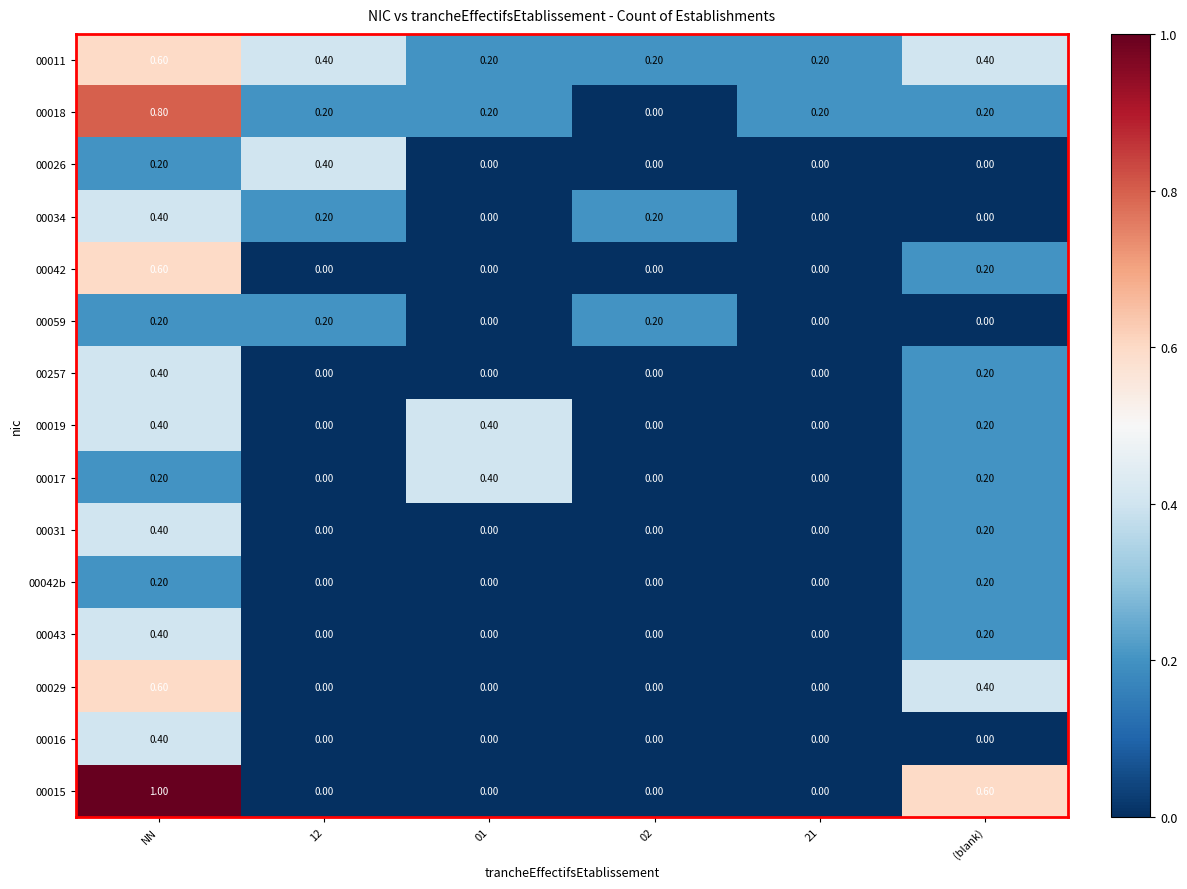

What is the sum of all 00043 values?

0.6